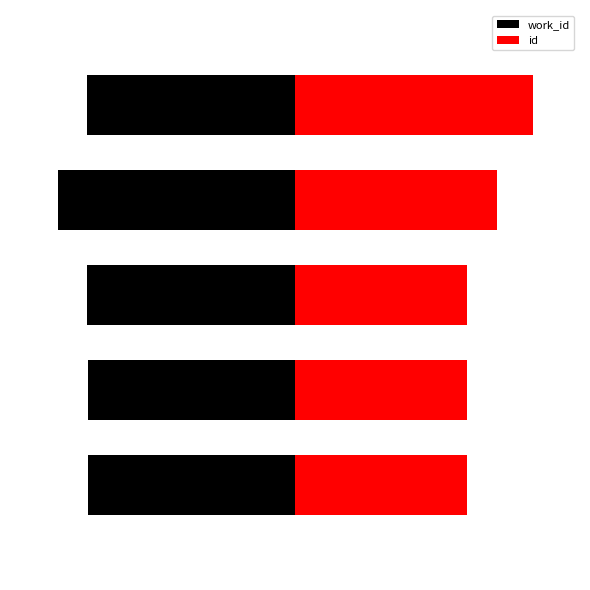

What is the highest value of the work_id series?

-8731.7